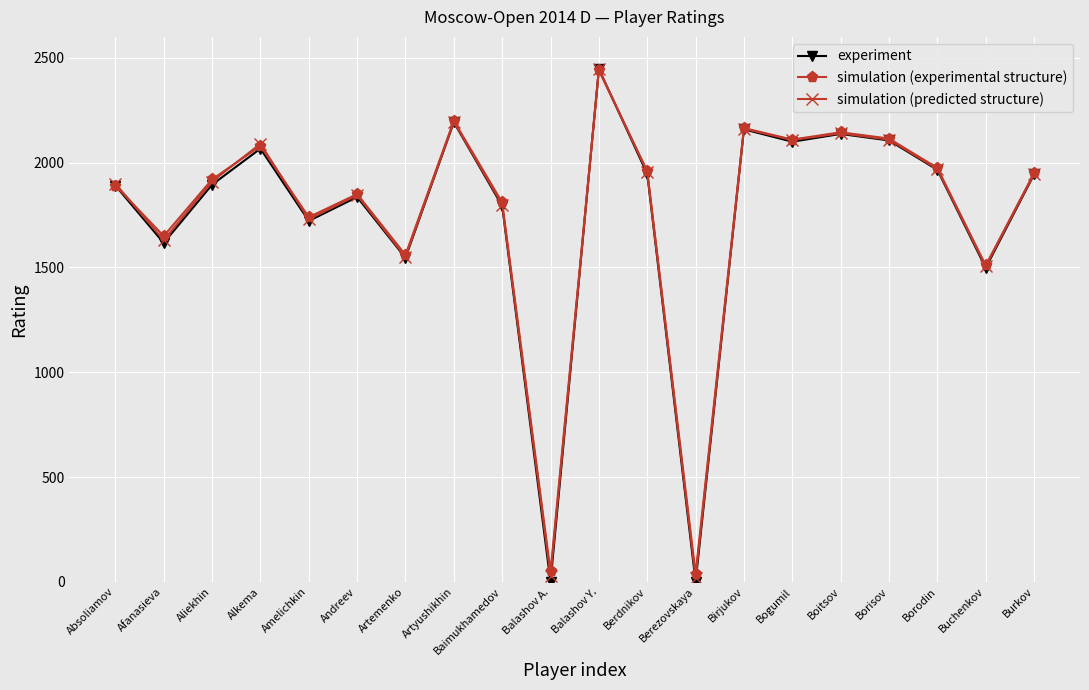

Between Boitsov and Burkov, which series saw the biggest shift?

simulation (experimental structure)